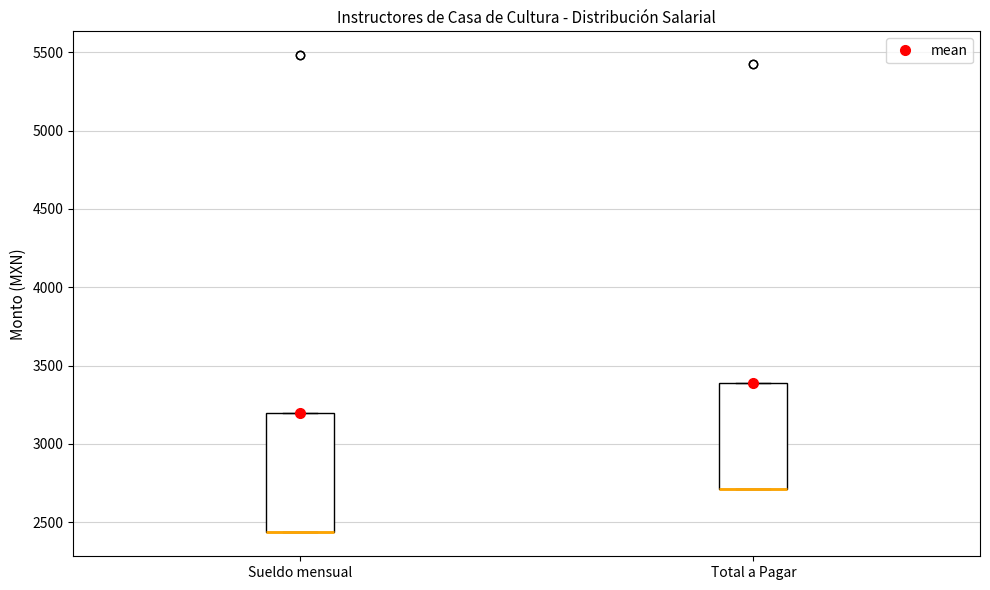

Comparing the boxes themselves (not the whiskers), which one is the tallest?

Sueldo mensual